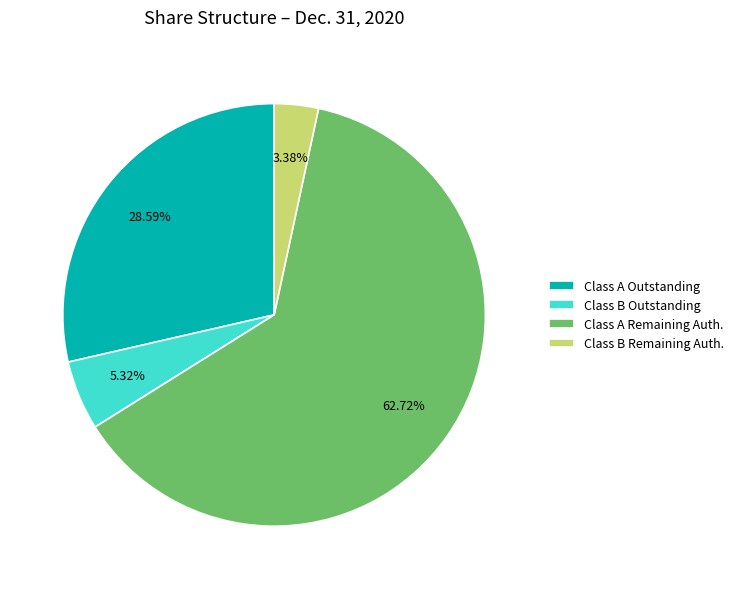

How many segments does this pie chart have?

4